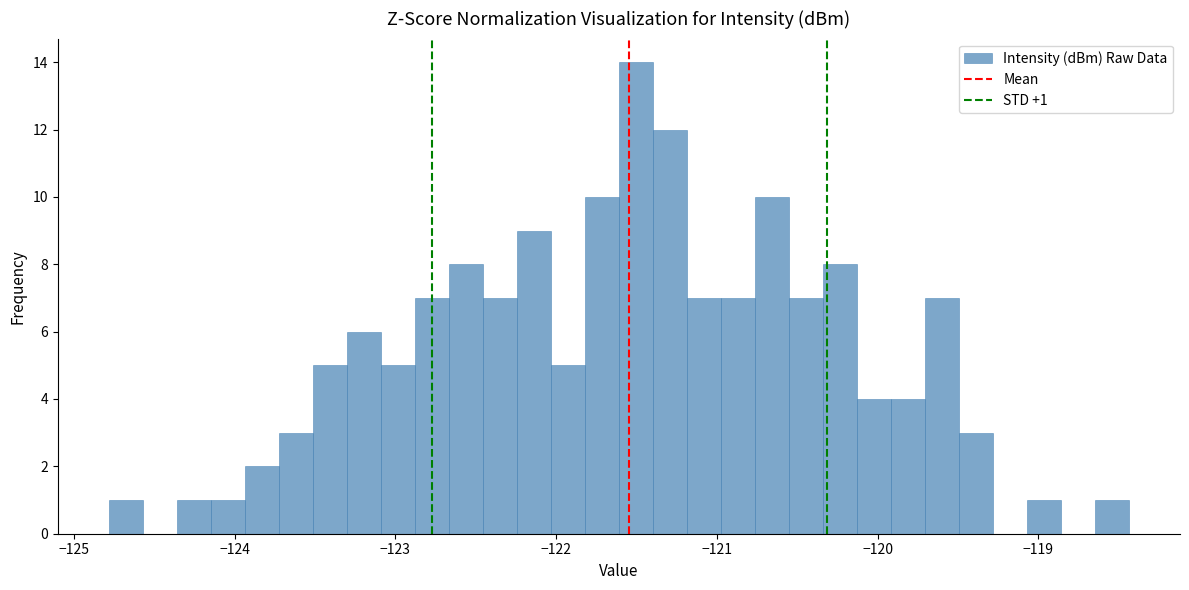

Around what value on the x-axis is the tallest bar? Give the approximate position of its centre, as read against the axis.

-121.5